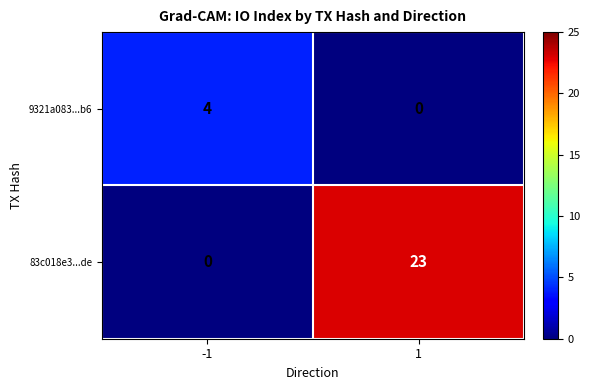

What is the highest value of the 83c018e3...de series?

23